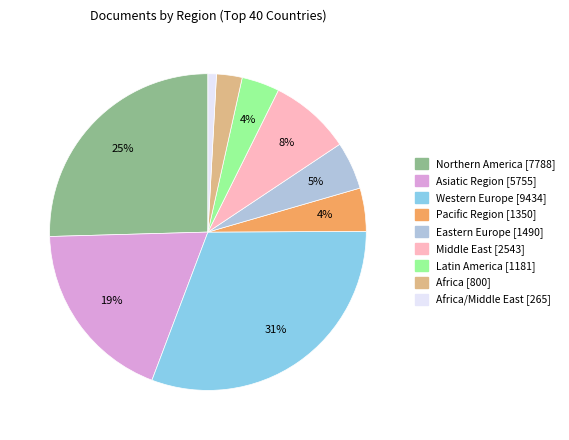

To the nearest percent, what is the difference between the largest and smallest slice percentages?

30%